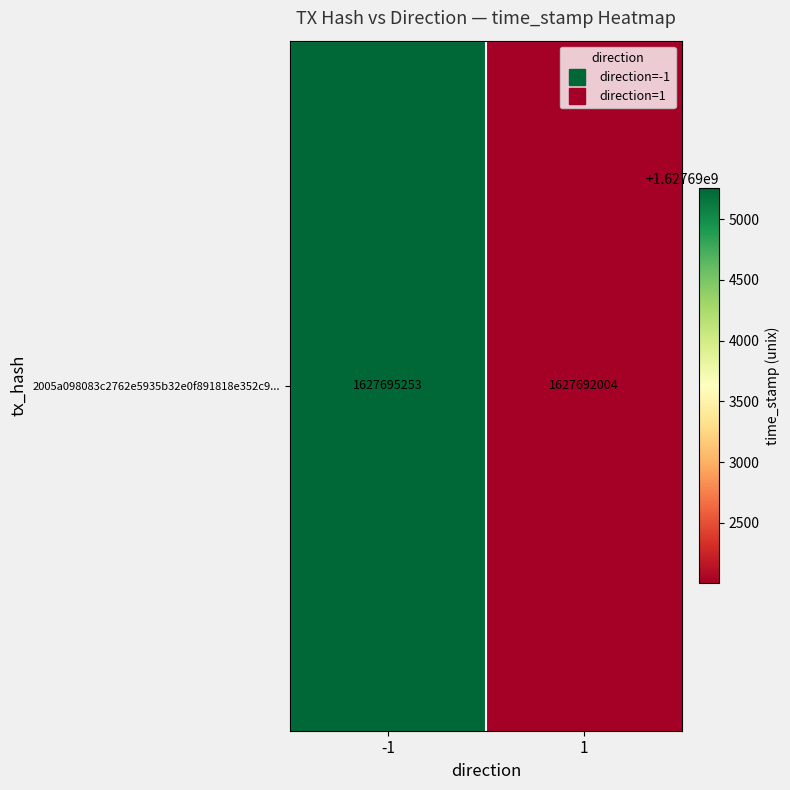

What is the change in value from -1 to 1?

-3249